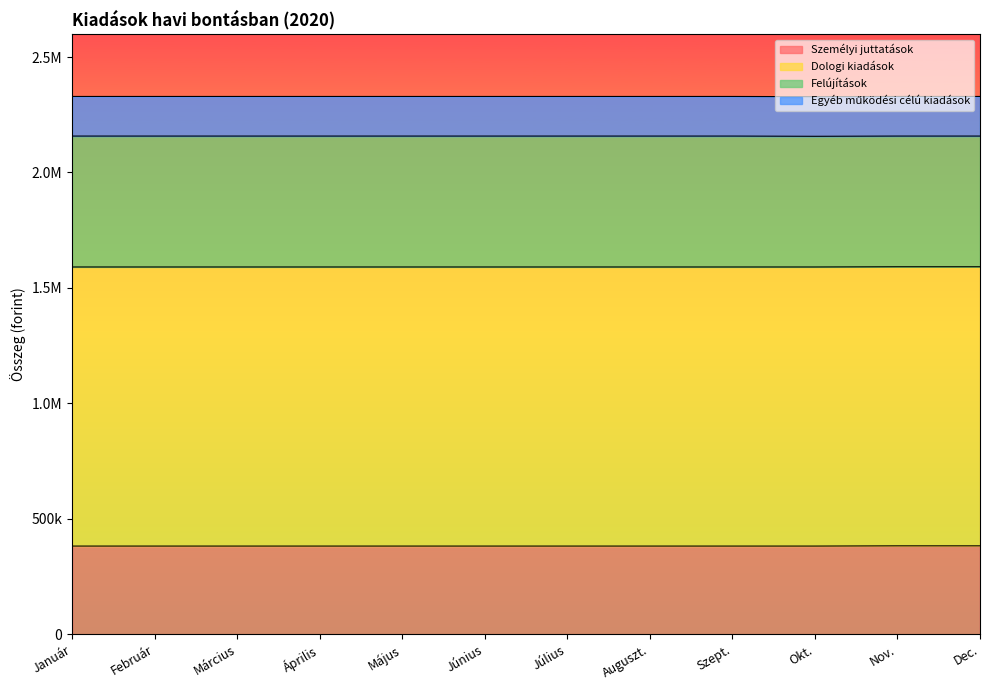

List the labels in order of Személyi juttatások value, smallest first.

Január, Február, Március, Április, Május, Június, Július, Auguszt., Szept., Okt., Nov., Dec.